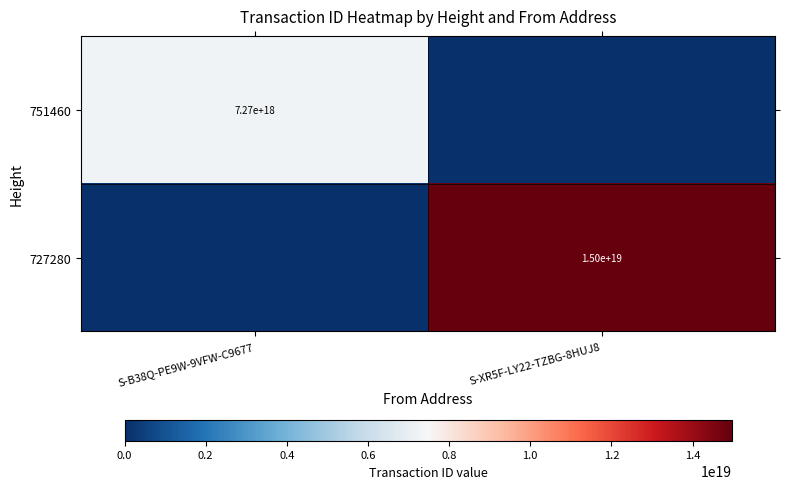

The value of 751460 at S-B38Q-PE9W-9VFW-C9677 is 12347400222511525888. True or false?

False